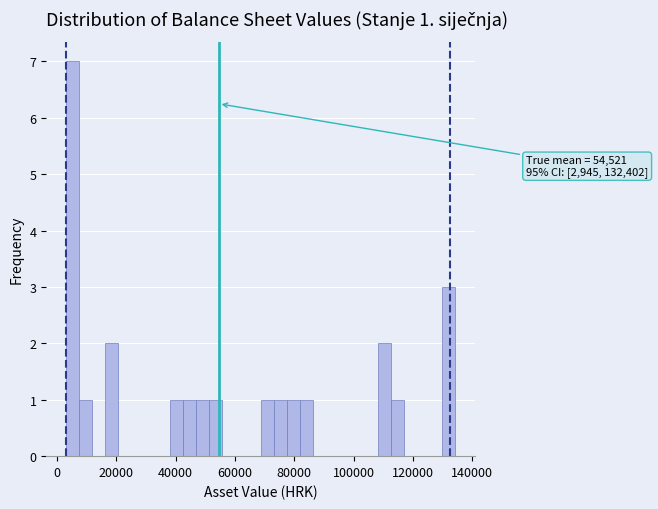

Read against the x-axis, roughly where is the centre of the tallest bar?

6000